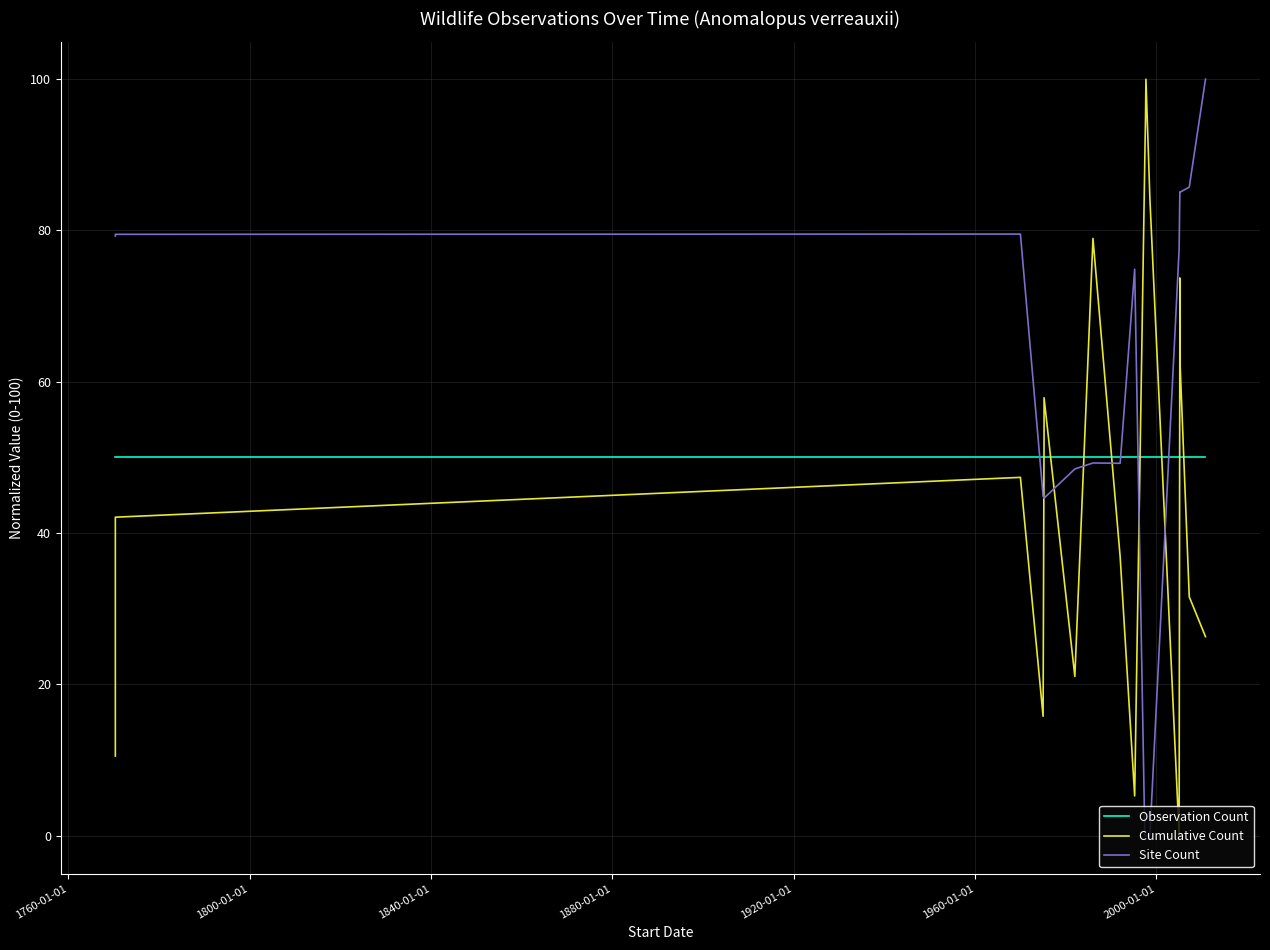

Which series has the largest total across all categories?

Site Count